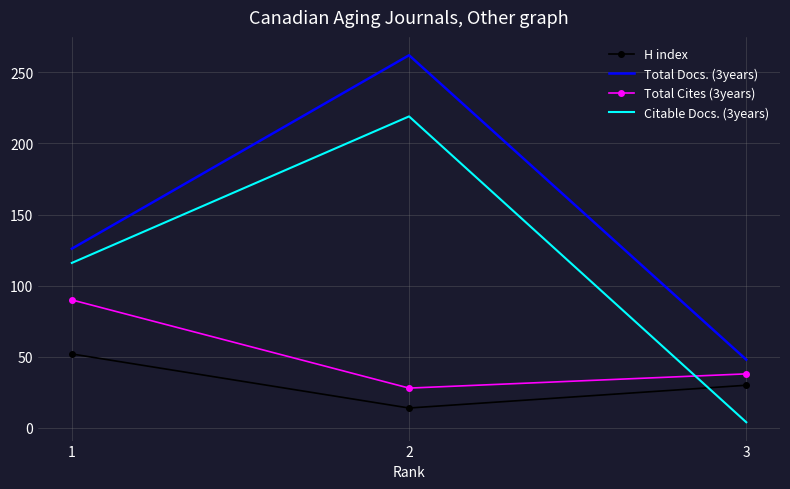

Reading right to left, transcribe all the data shown in this chart.

H index: 30	14	52
Total Docs. (3years): 48	262	126
Total Cites (3years): 38	28	90
Citable Docs. (3years): 4	219	116